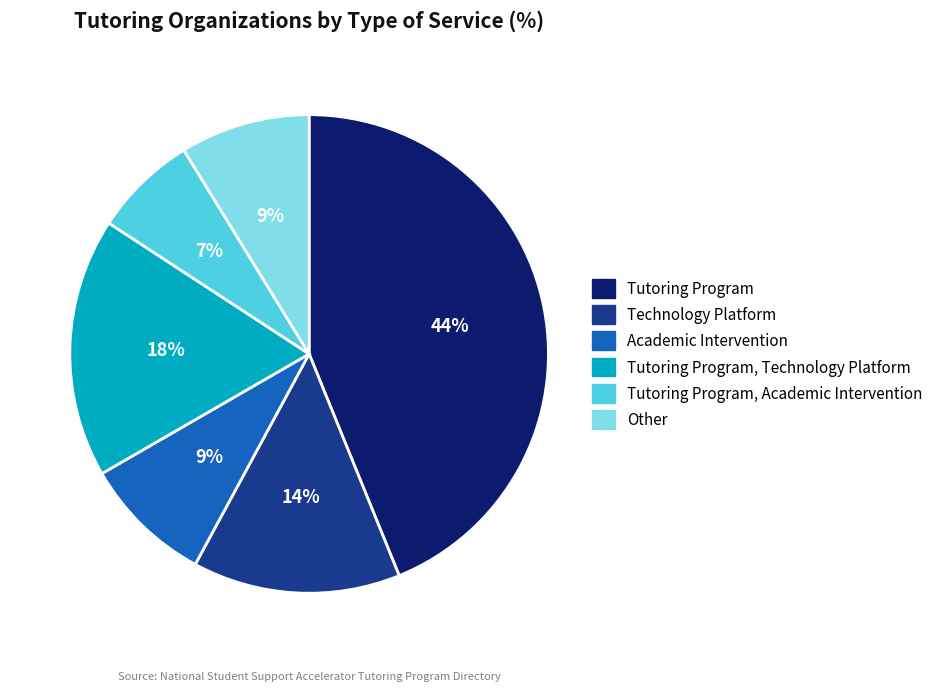

Combined, do Tutoring Program, Technology Platform and Other account for over 50%?

No